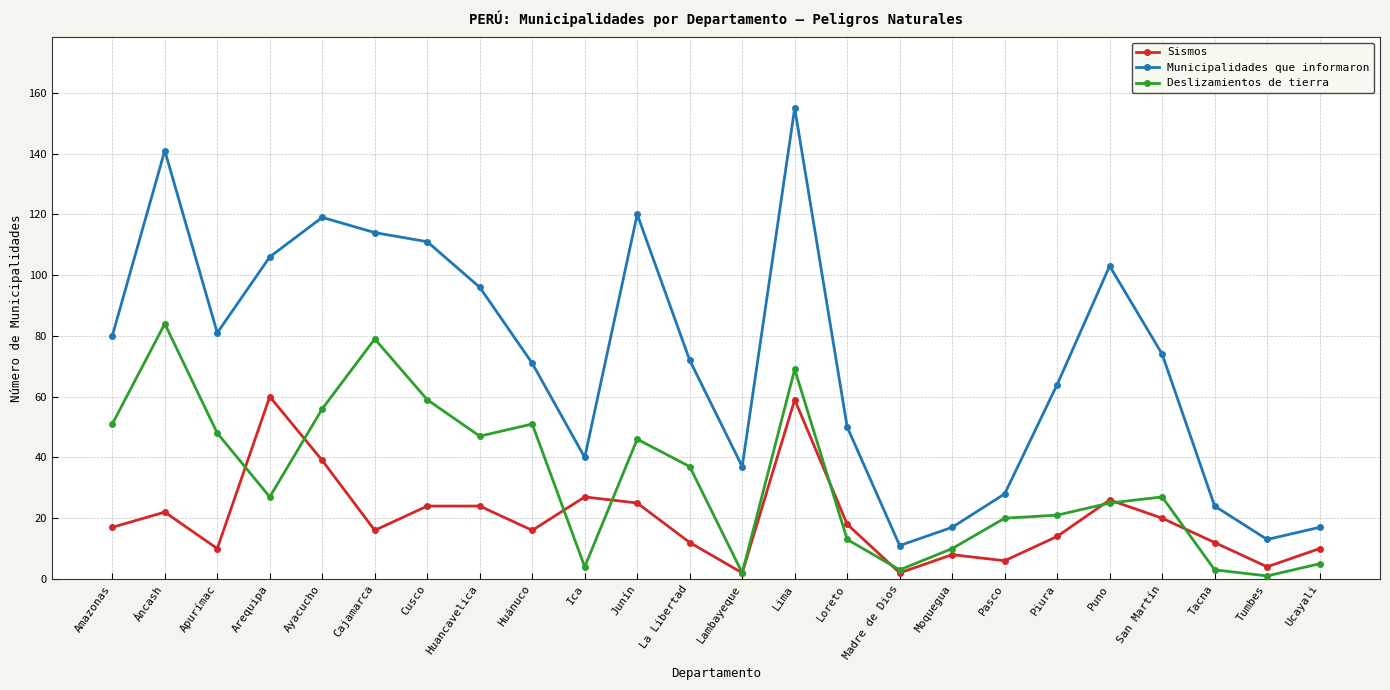

Rank the series by their average value, from highest to lowest.

Municipalidades que informaron, Deslizamientos de tierra, Sismos